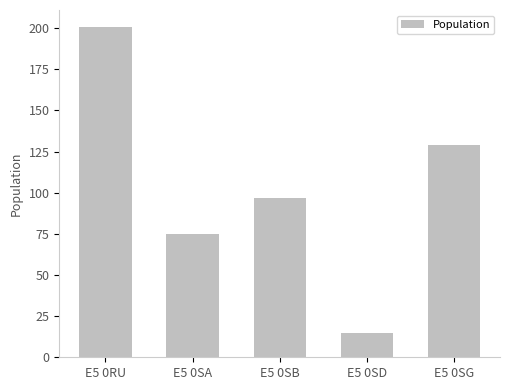

What is the value of the 3rd bar from the left?

97